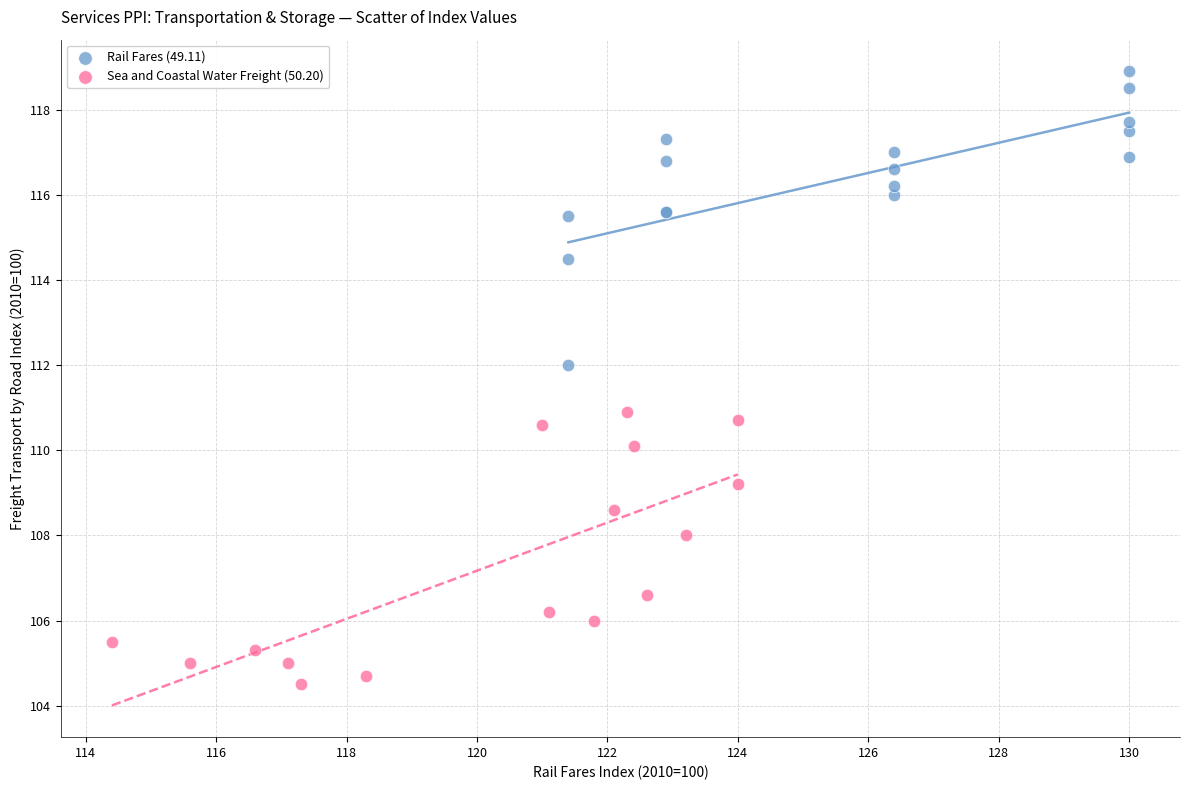

Which series reaches the maximum Y coordinate?

Rail Fares (49.11)